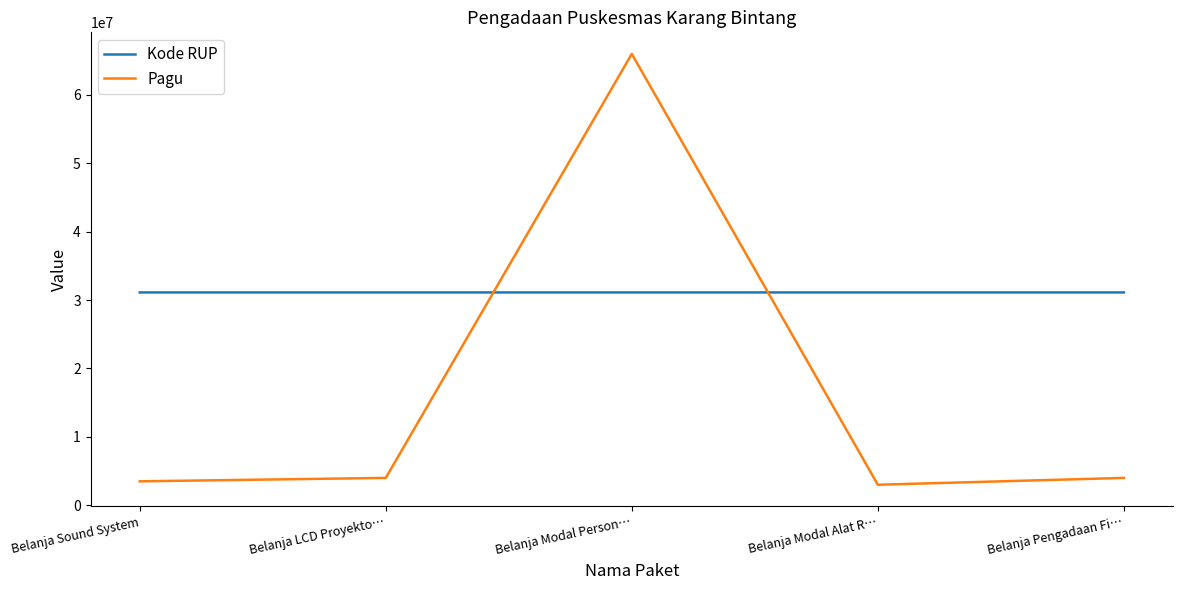

Does the chart display data point markers on the line(s)?

No